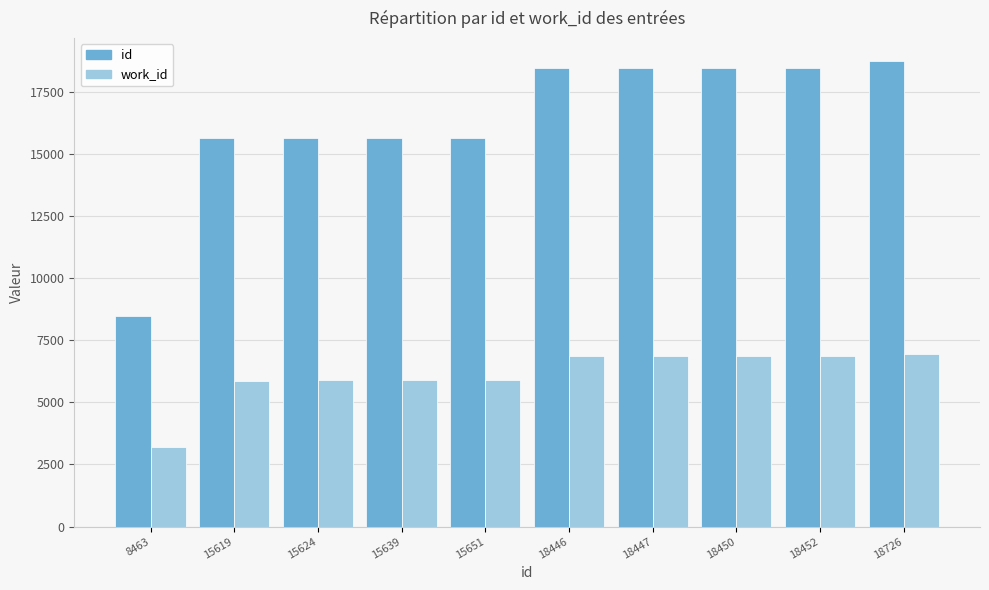

What is the total value across all series at 18726?

25674